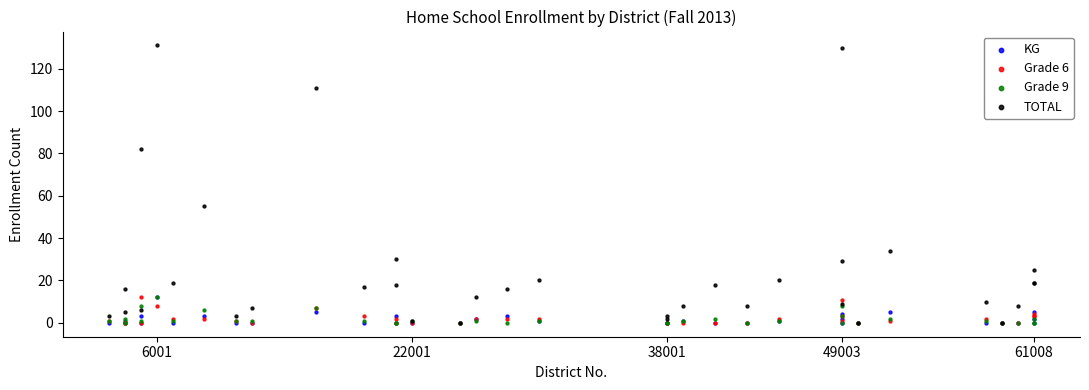

Which series reaches the maximum Y coordinate?

TOTAL